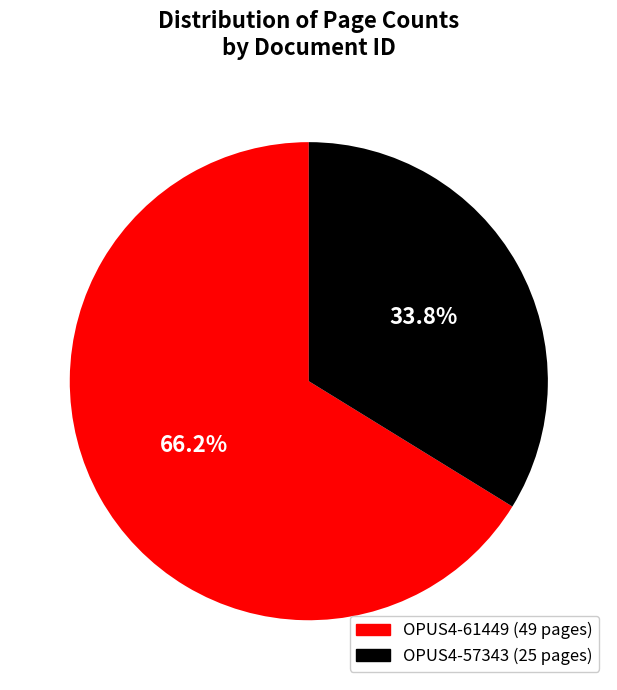

True or false: OPUS4-61449 accounts for 81% of the total.

False